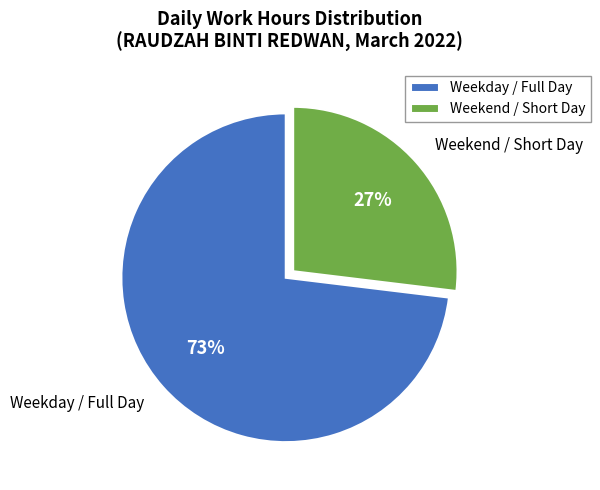

What percentage is the Weekday / Full Day slice, to the nearest percent?

73%